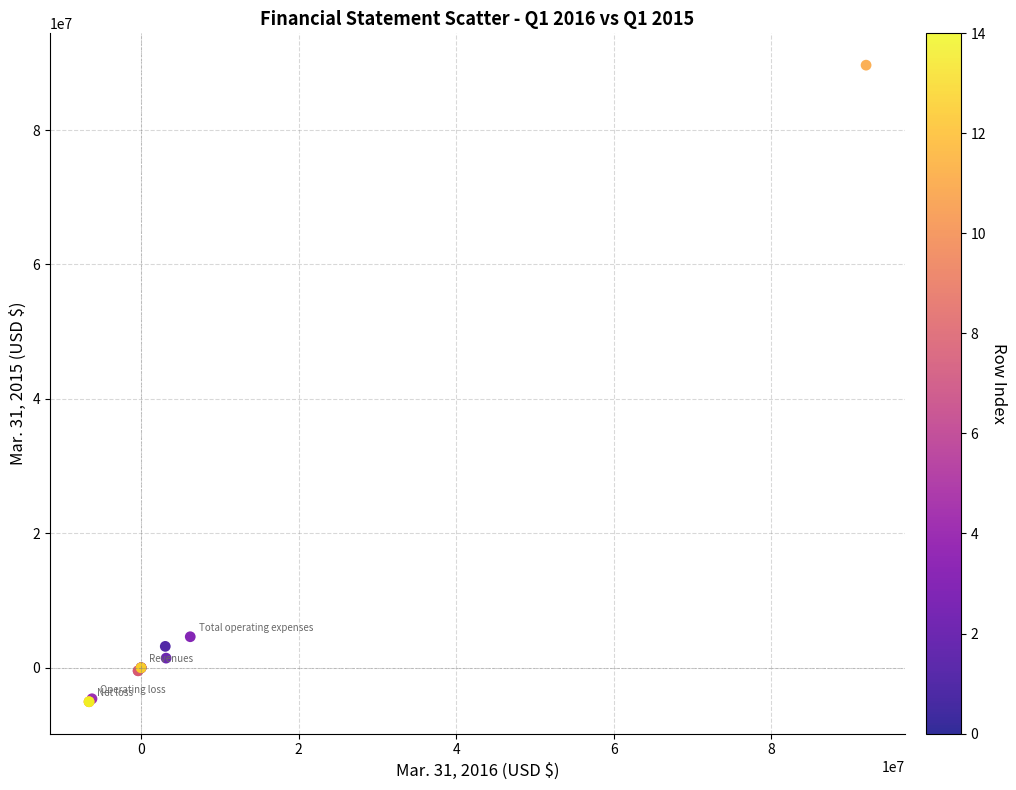

What Y value in the scatter plot is closest to 42300744?

4615897.0